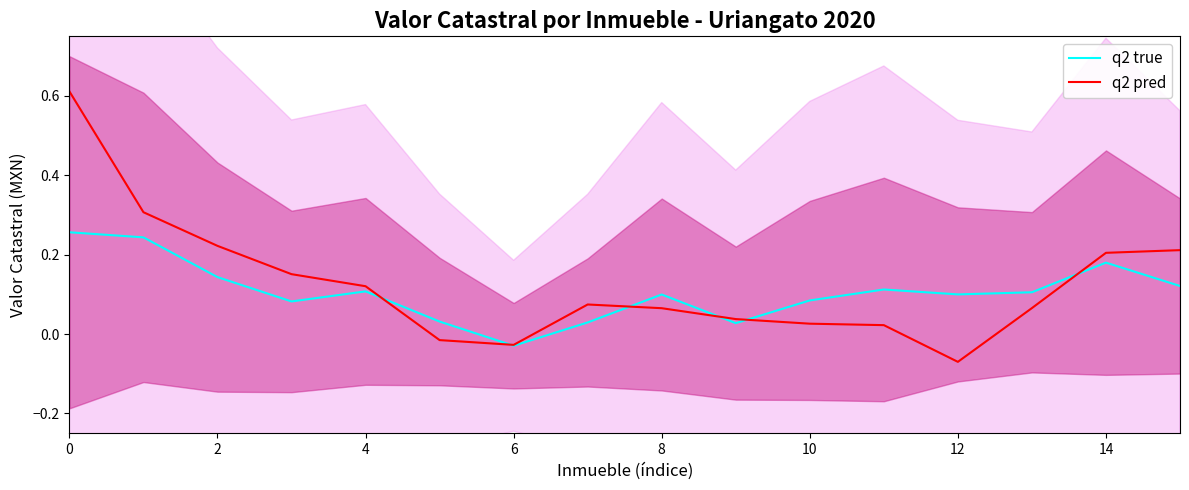

At which label does q2 pred reach its minimum?

12